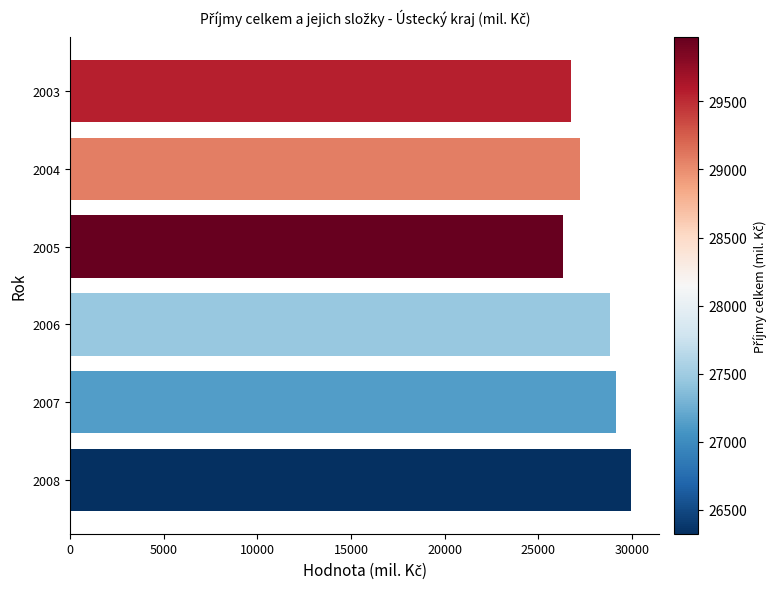

What is the sum of all values?

168246.0